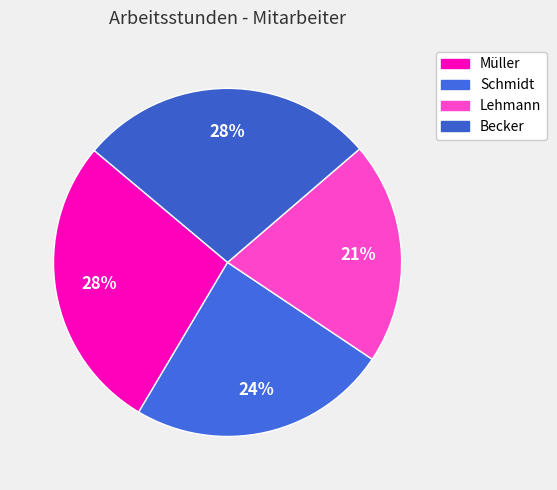

To the nearest percent, what percentage of the pie is Müller?

28%